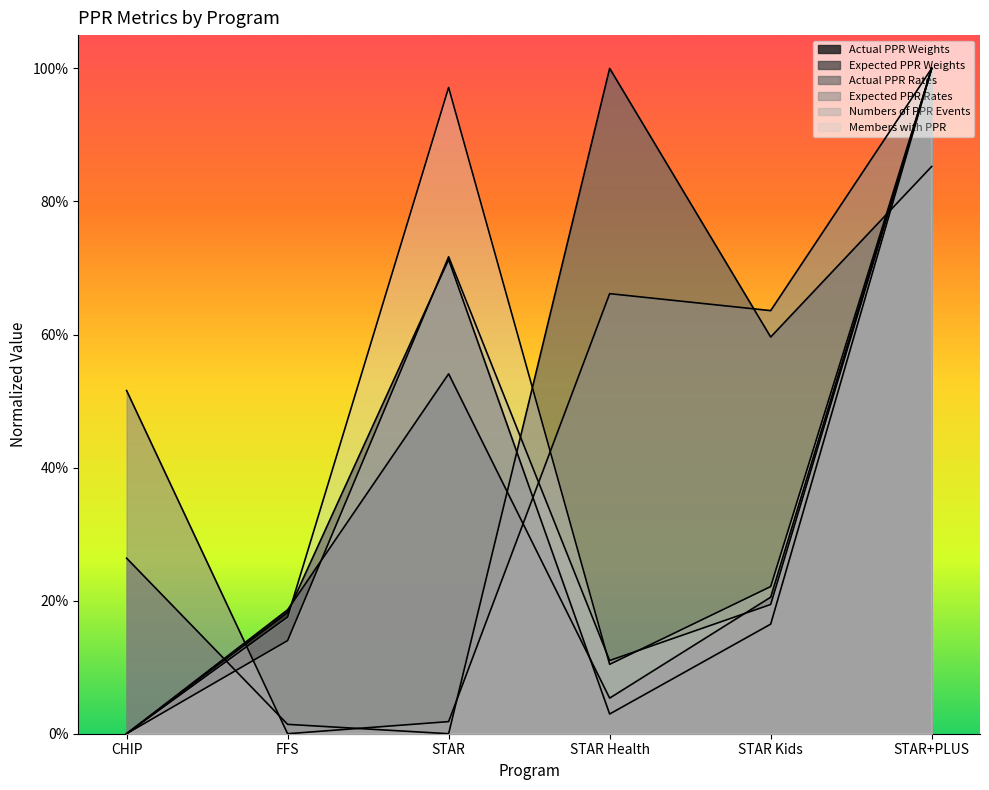

True or false: Actual PPR Weights and Expected PPR Rates intersect in this chart.

True